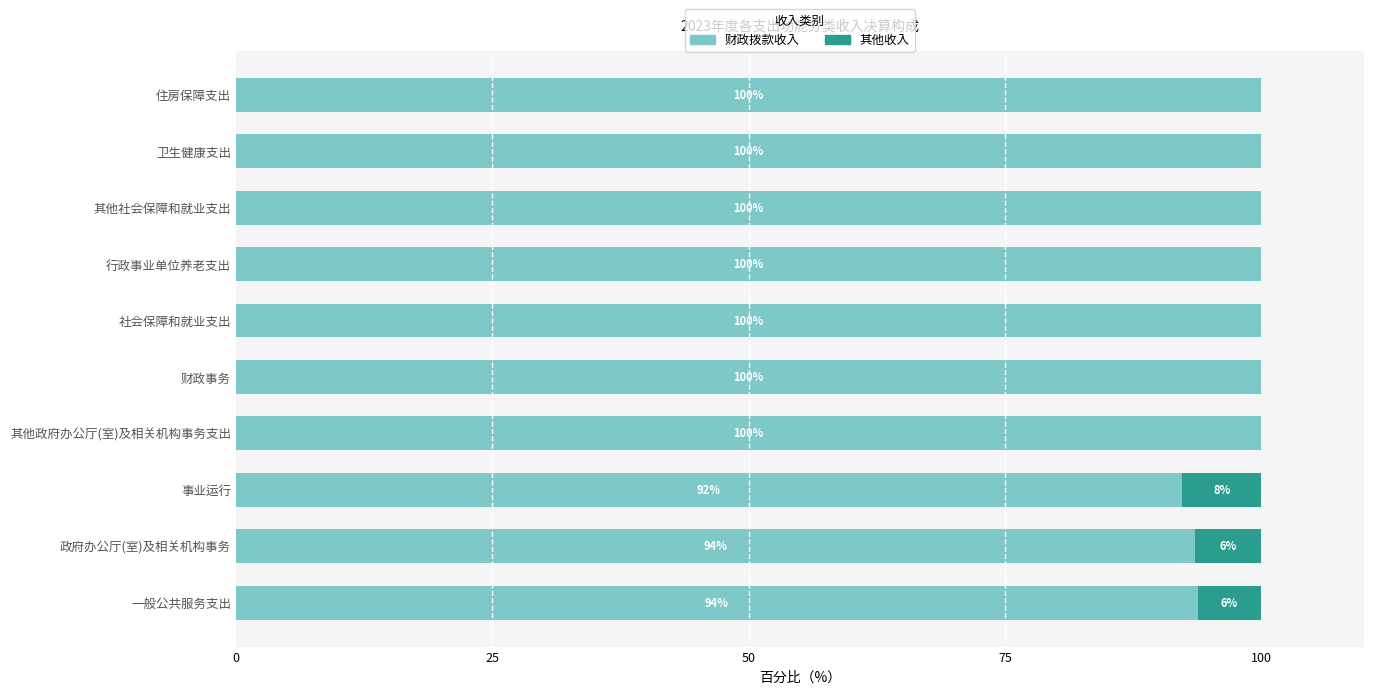

What are all the series names shown in the legend?

财政拨款收入, 其他收入